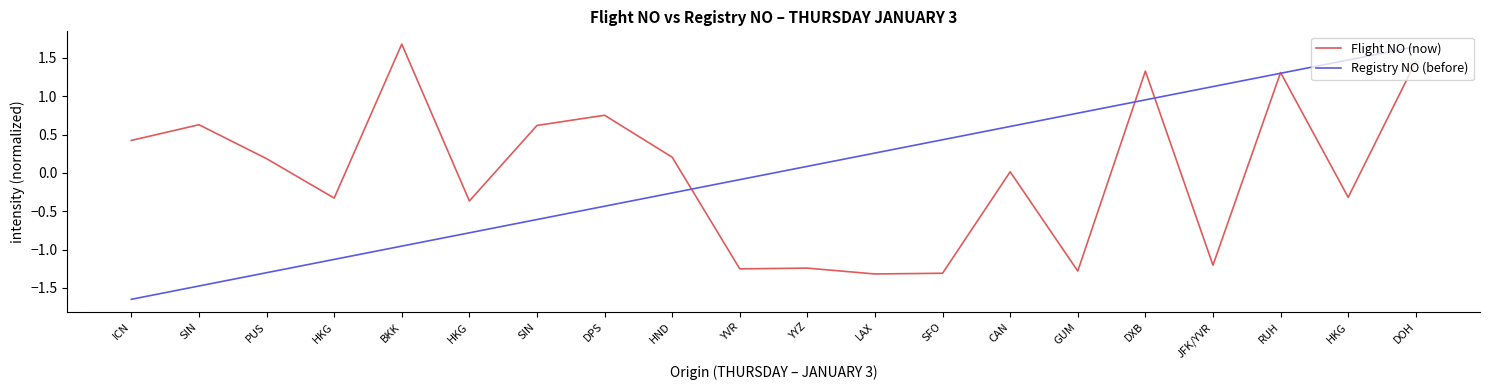

Is the value of Registry NO (before) at JFK/YVR greater than the value of Flight NO (now) at DXB?

No